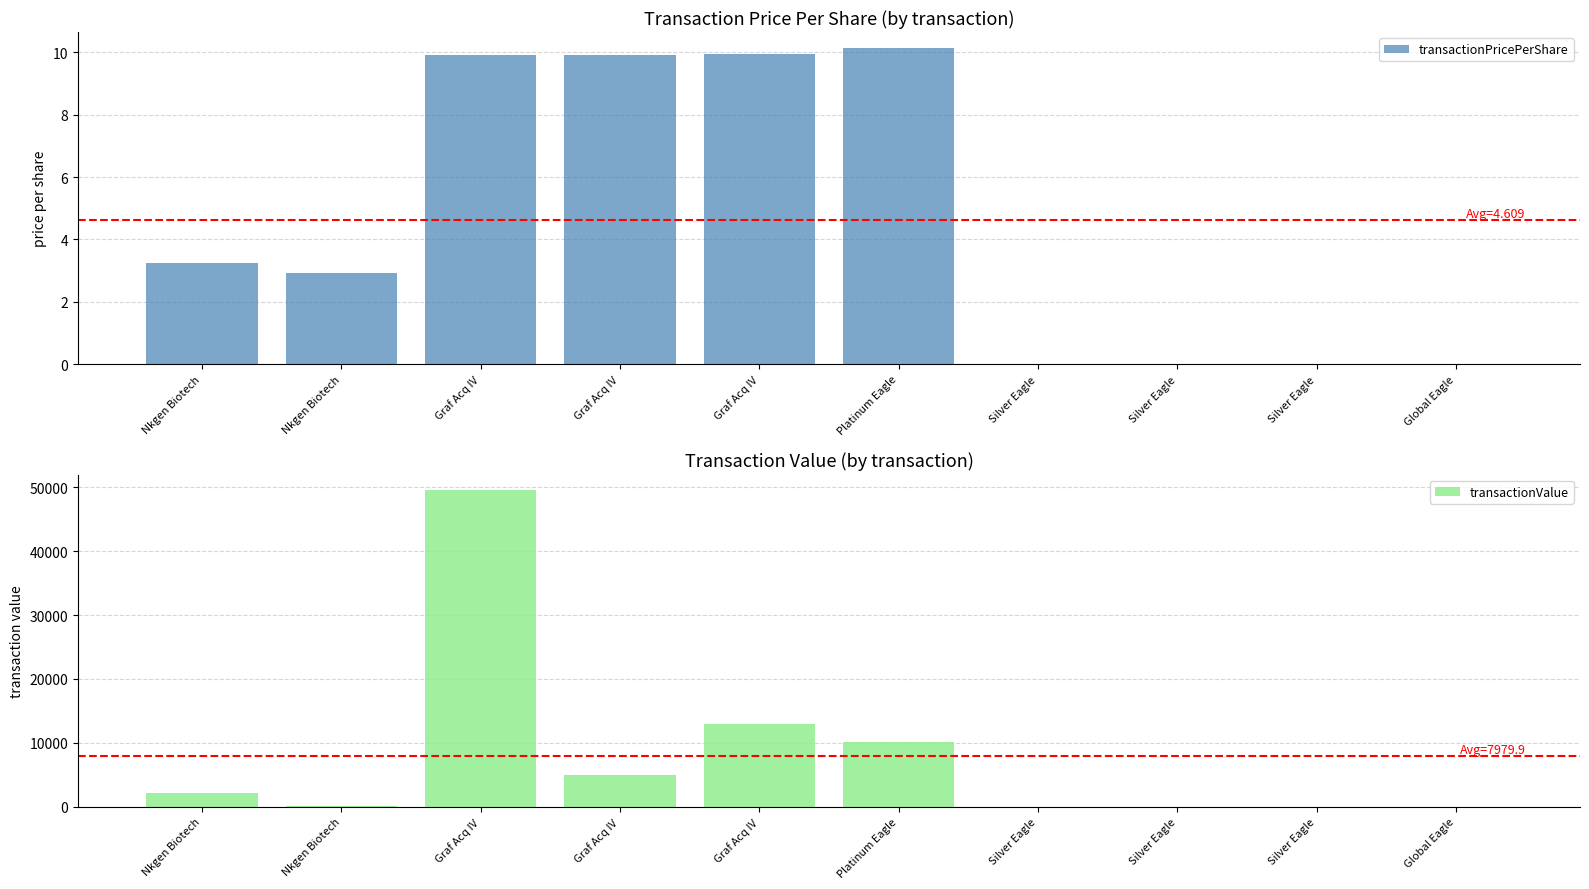

Reading left to right, extract all data points from this chart.

transactionPricePerShare: Nkgen Biotech=3.2	Nkgen Biotech=2.9	Graf Acq IV=9.9	Graf Acq IV=9.9	Graf Acq IV=9.9	Platinum Eagle=10.1	Silver Eagle=0.0	Silver Eagle=0.0	Silver Eagle=0.0	Global Eagle=0.0
transactionValue: Nkgen Biotech=2173.0	Nkgen Biotech=67.0	Graf Acq IV=49500.0	Graf Acq IV=4960.0	Graf Acq IV=12924.0	Platinum Eagle=10140.0	Silver Eagle=8.0	Silver Eagle=11.0	Silver Eagle=11.0	Global Eagle=5.0